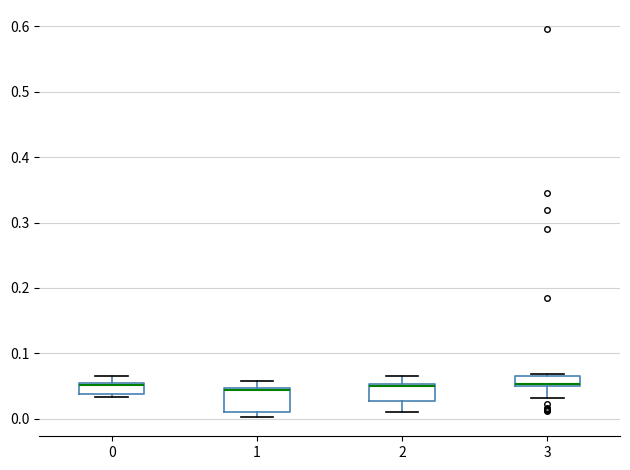

Reading left to right, transcribe this box plot: for each box, give where its median line is, the range the box spans, and where its two whiskers end, as read against the y-axis. The values are not printed on the chart, so give them approximately, as read against the axis.

0: median 0.05 (drawn on the box's upper edge), box 0.04 to 0.05, whiskers 0.03 to 0.06
1: median 0.04, box 0.01 to 0.05, whiskers 0.00 to 0.06
2: median 0.05 (just below the box's upper edge), box 0.03 to 0.05, whiskers 0.01 to 0.07
3: median 0.05 (just above the box's lower edge), box 0.05 to 0.07, whiskers 0.03 to 0.07